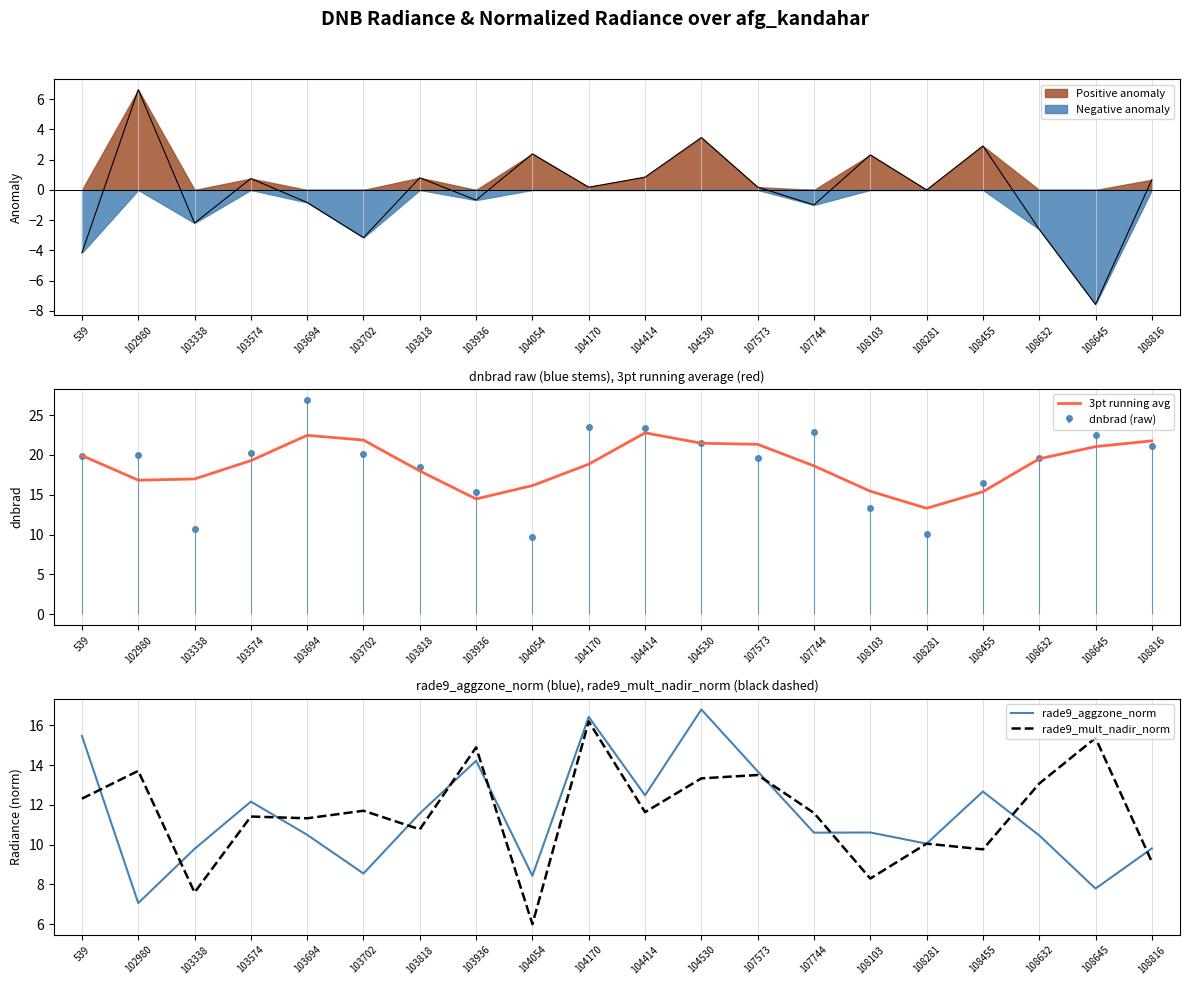

What are all the series names shown in the legend?

3pt running avg, rade9_aggzone_norm, rade9_mult_nadir_norm